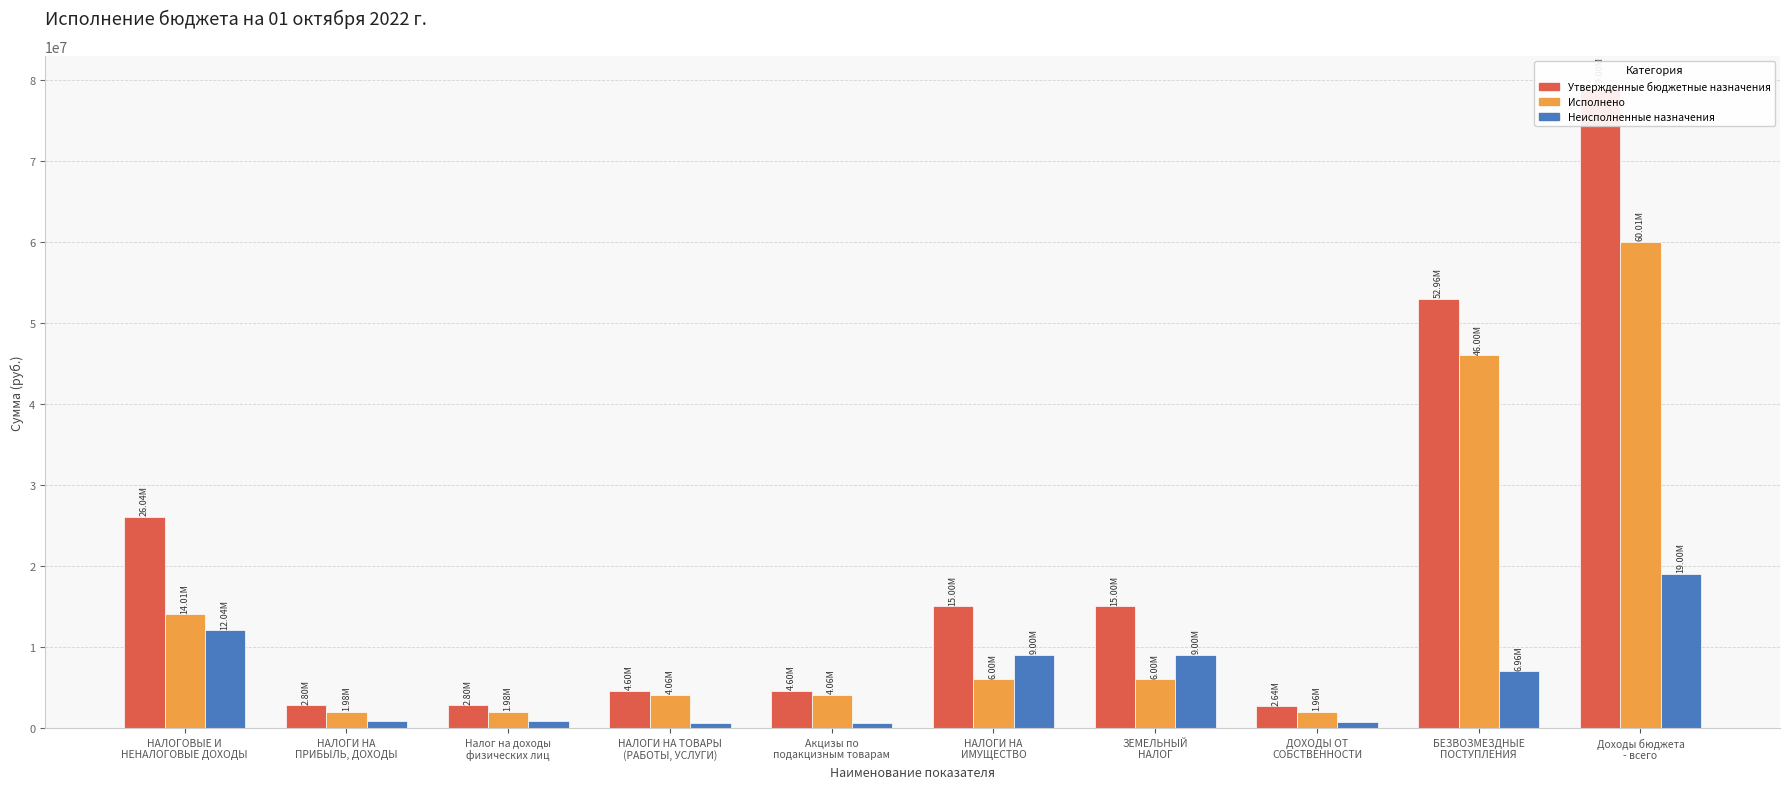

What is the difference between the highest and lowest values at Доходы бюджета
- всего?

60005146.1